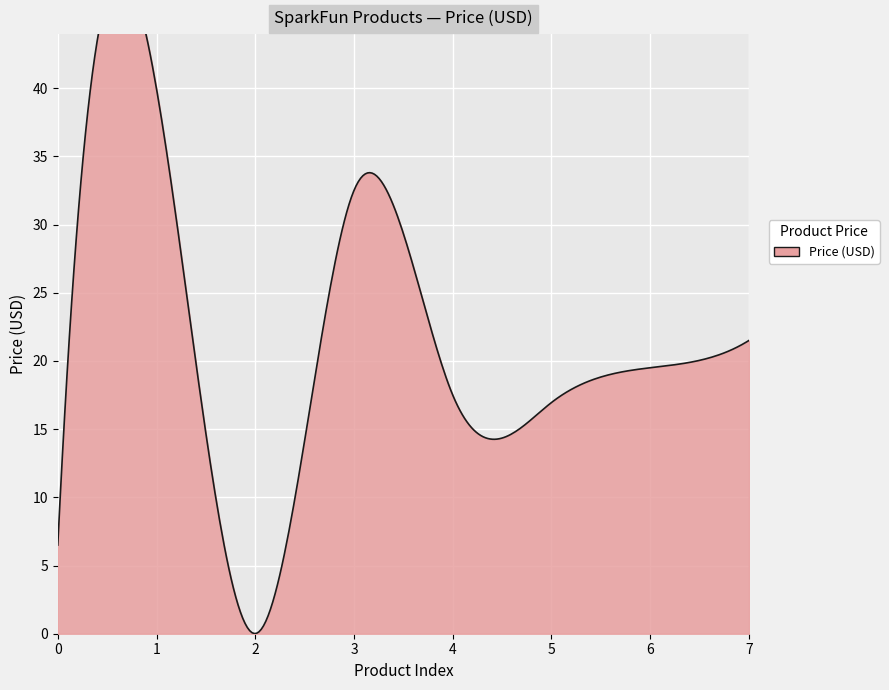

How many interior local peaks (higher than both neighbors) does the data have?

2